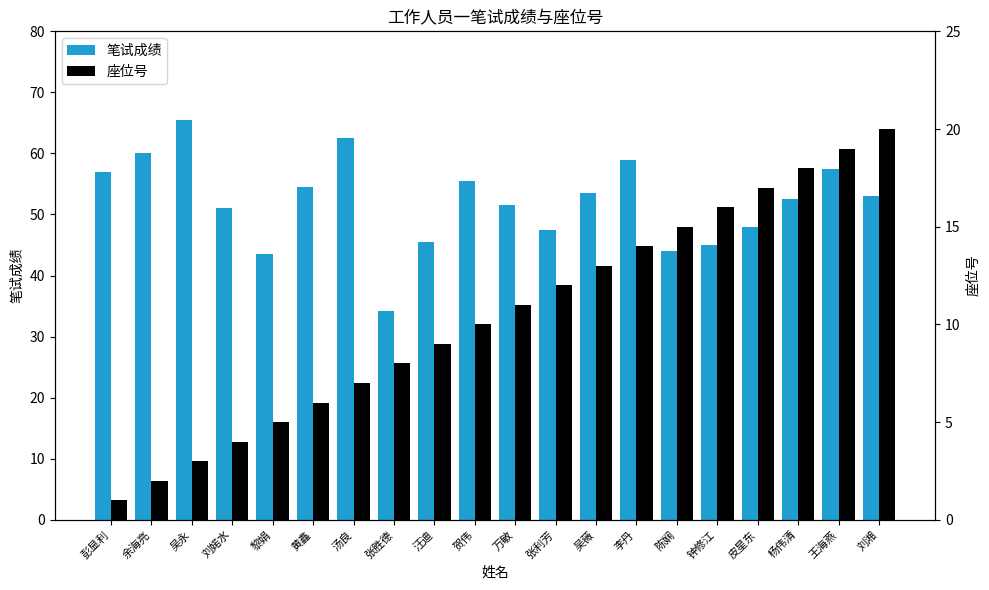

Are the bars grouped side by side (vs. stacked)?

Yes